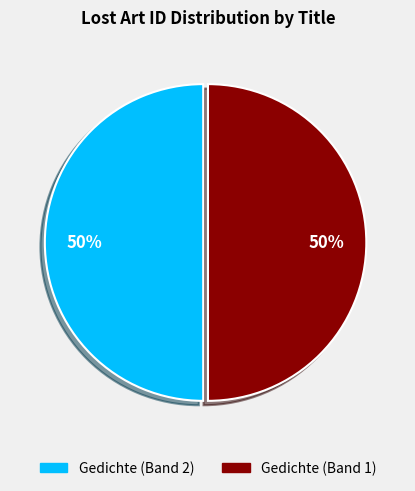

Is it true that Gedichte (Band 1) is 44% of the pie?

False